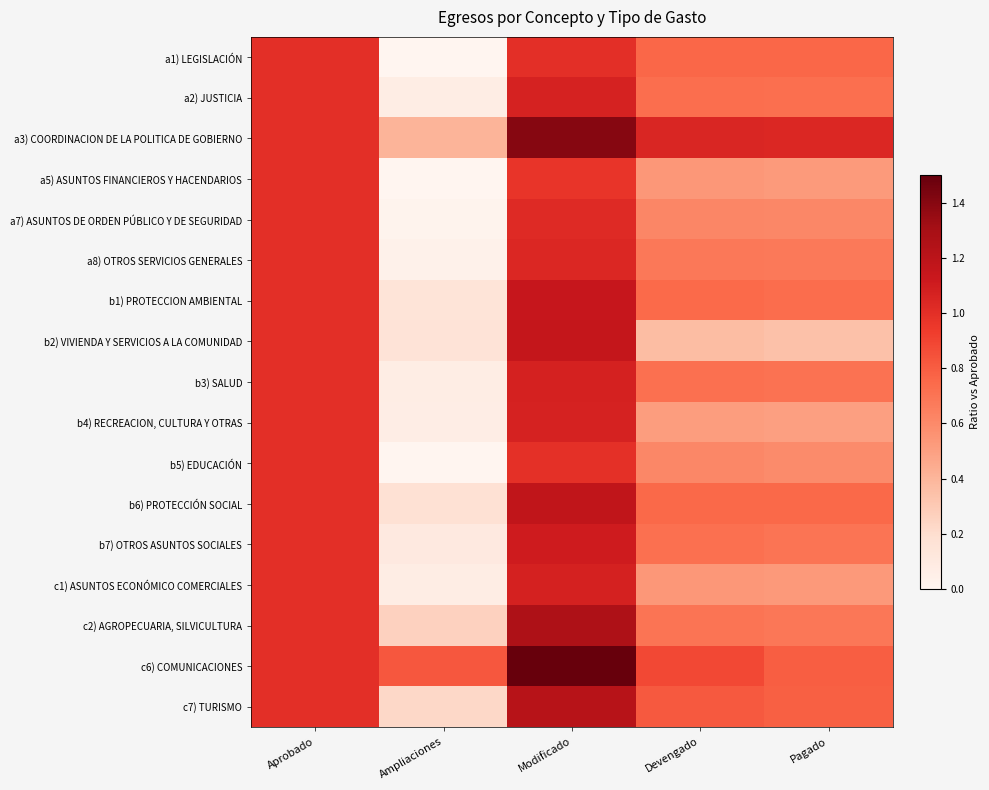

What is the difference between the highest and lowest values at Ampliaciones?

0.8